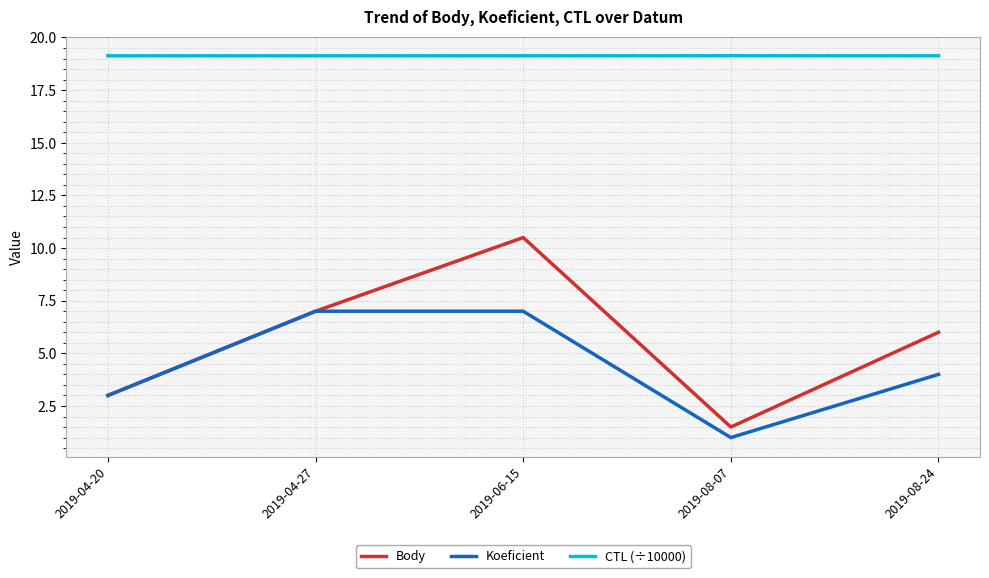

In Body, how many points are lower than both neighbors (excluding endpoints)?

1